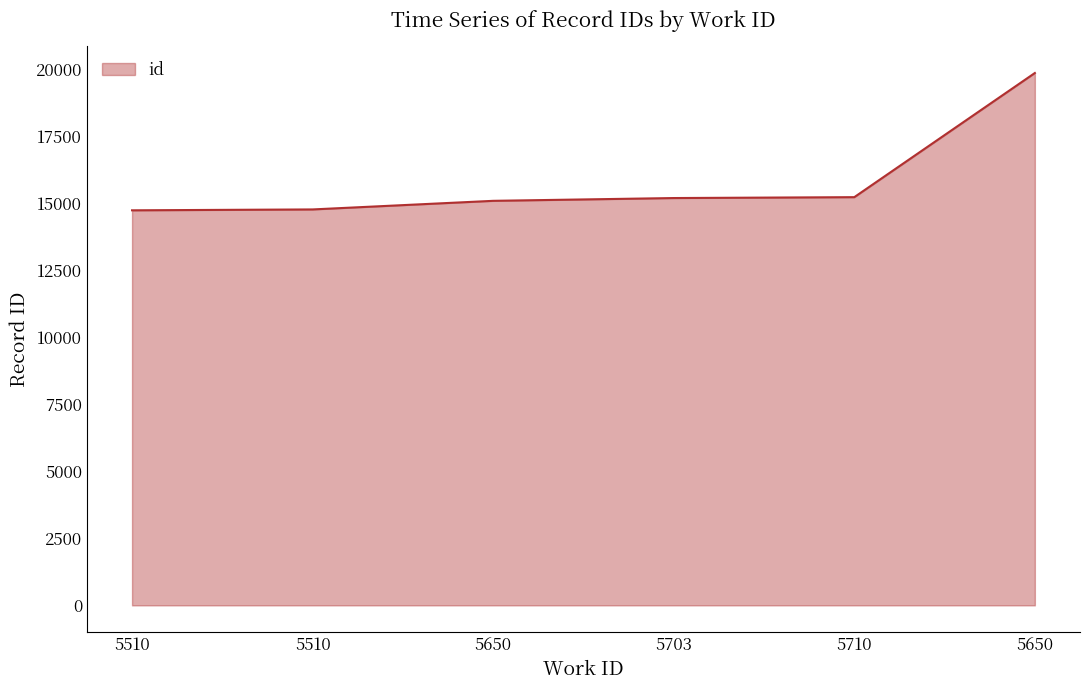

What is the minimum value shown in the chart?

14747